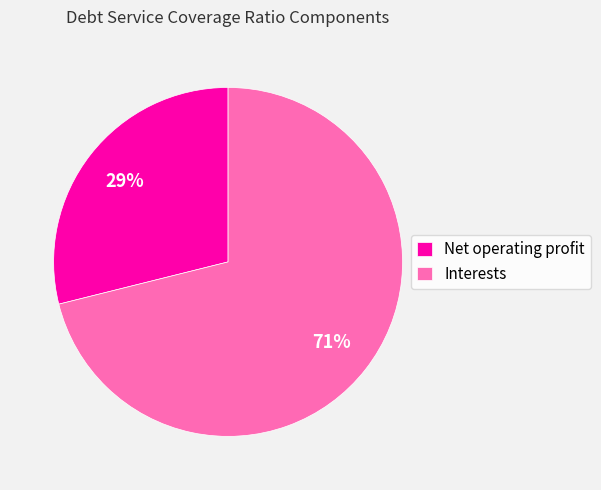

The Net operating profit slice represents 16% of the pie. True or false?

False